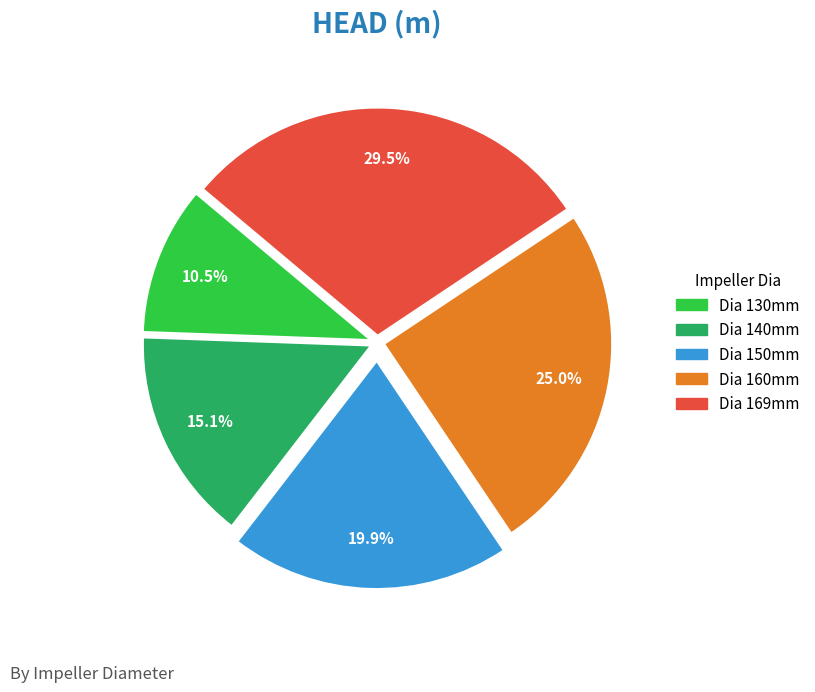

Is there any slice that represents more than half of the pie?

No